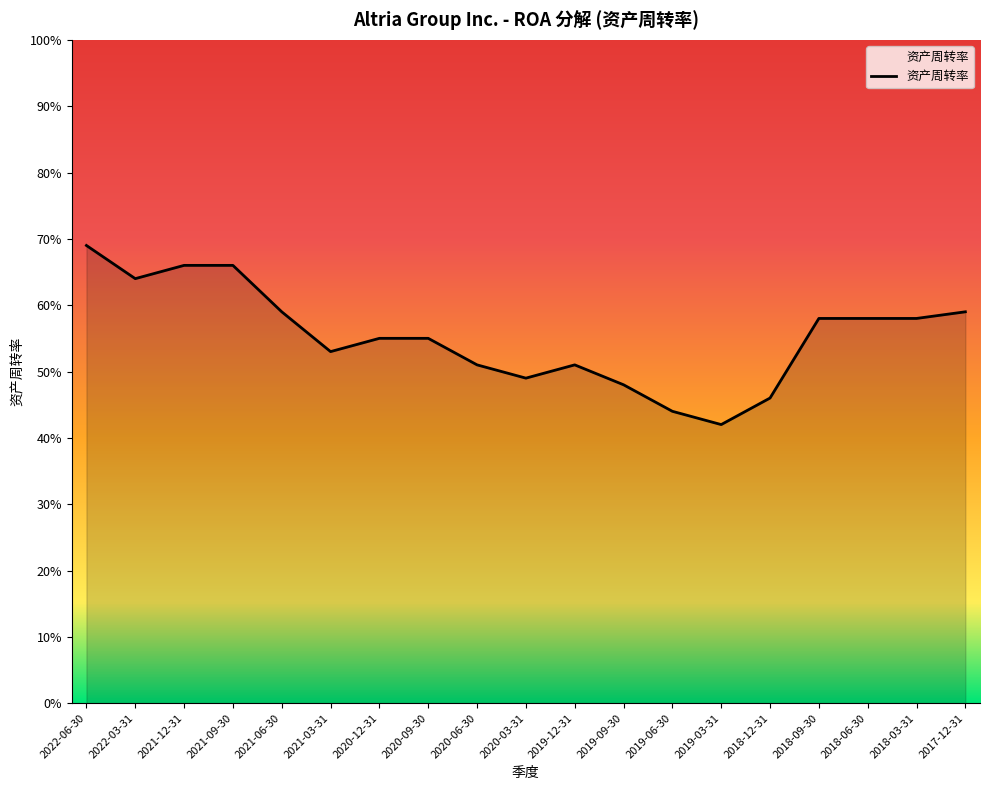

Between 2018-06-30 and 2019-06-30, which is larger?

2018-06-30